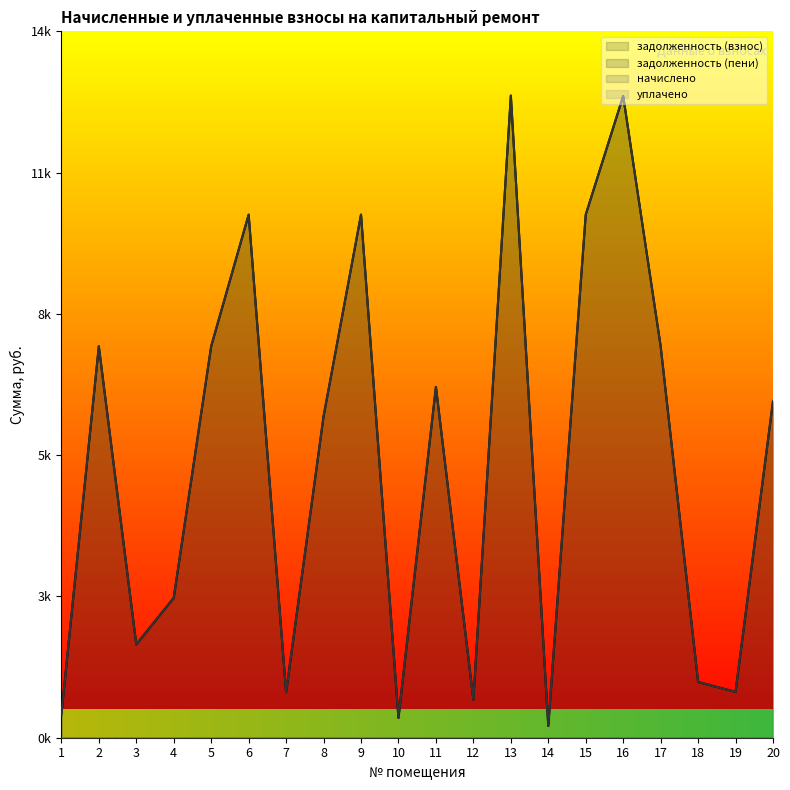

What is the sum of all задолженность (пени) values?

105320.4